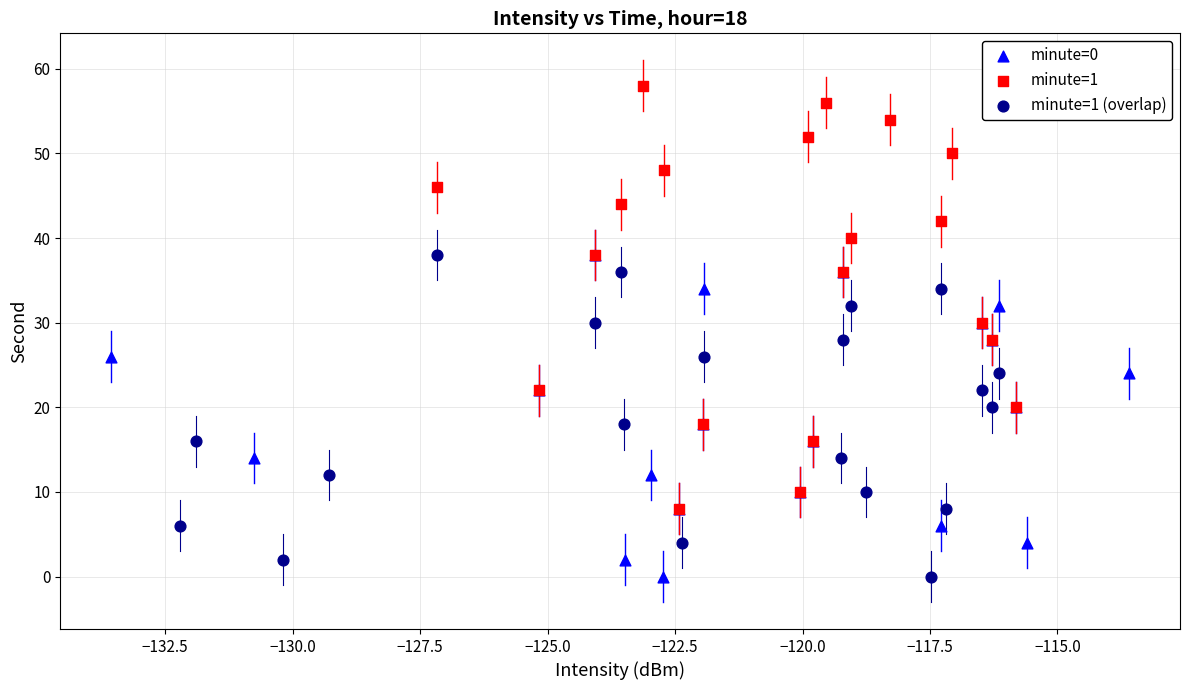

Which series has the widest spread of Y values?

minute=1